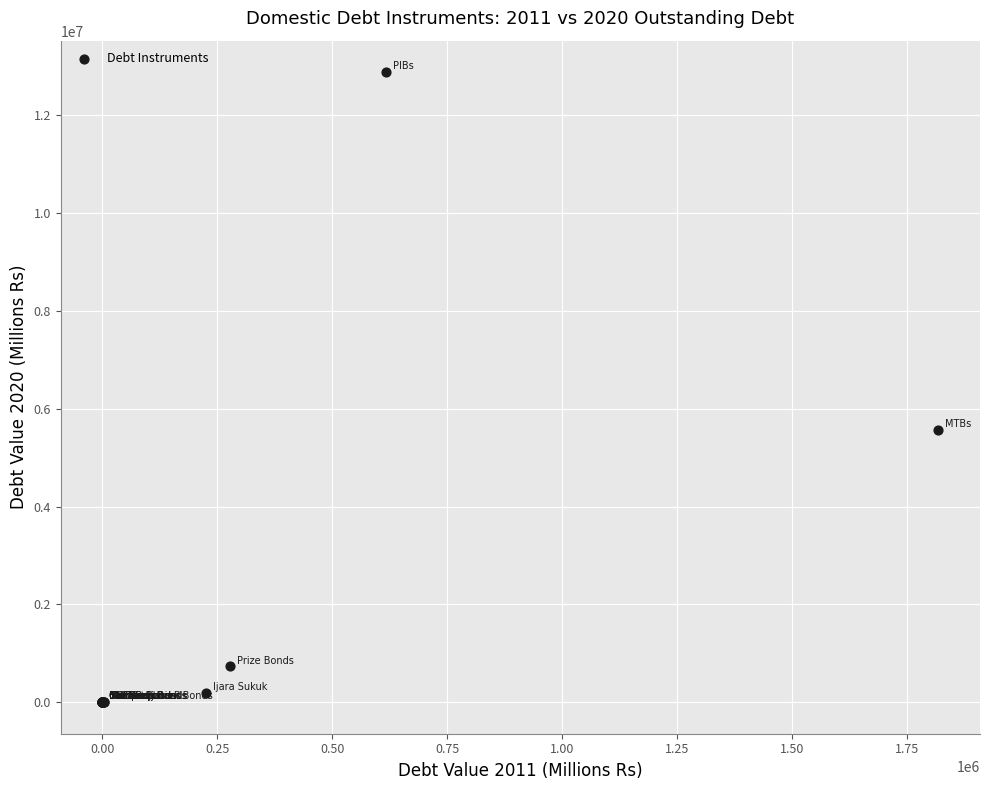

What Y value in the scatter plot is closest to 6442989?

5575521.8